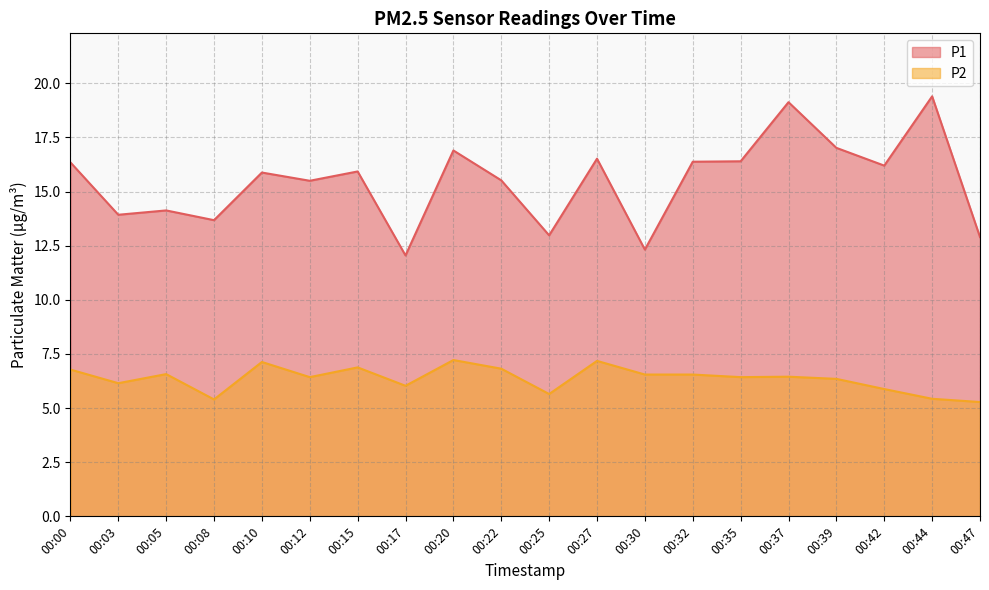

The value of P2 at 00:08 is 1.5. True or false?

False